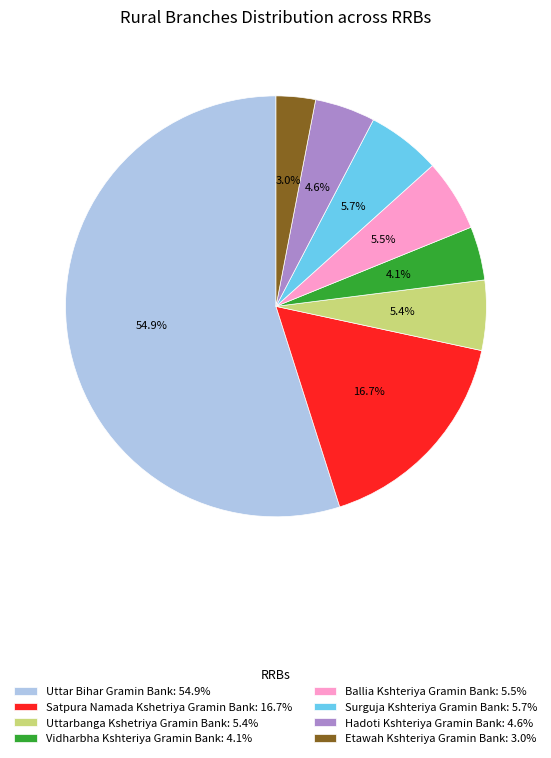

Between Uttar Bihar Gramin Bank and Etawah Kshteriya Gramin Bank, which is larger?

Uttar Bihar Gramin Bank